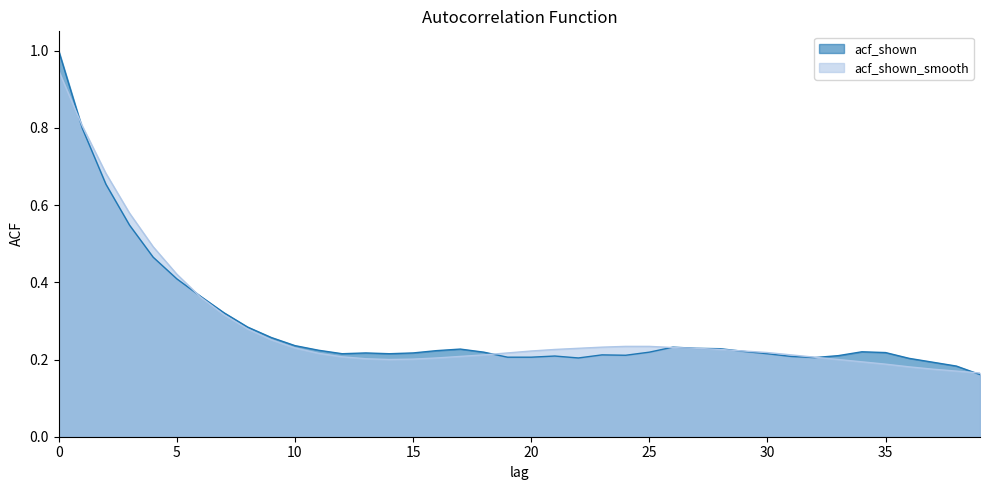

At 35, list the series in order from largest to smallest.

acf_shown, acf_shown_smooth